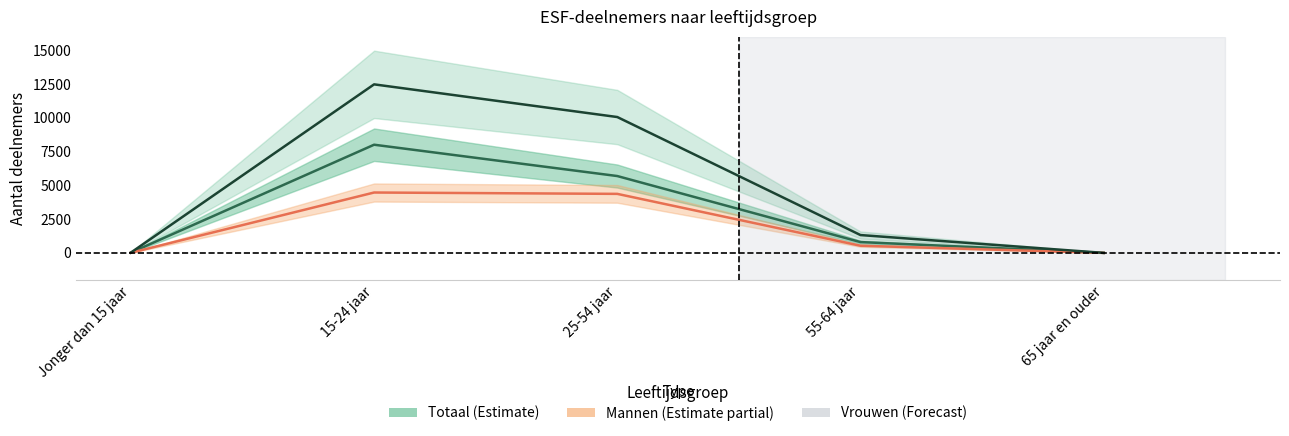

How many values in Vrouwen are above zero?

4